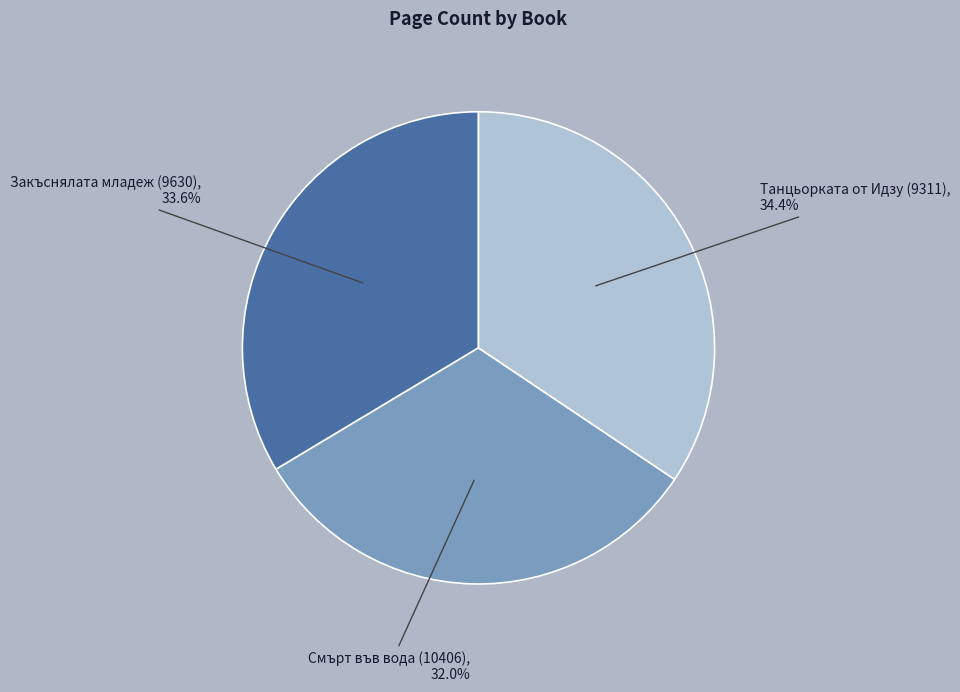

Does Закъснялата младеж (9630) represent more than half of the total?

No